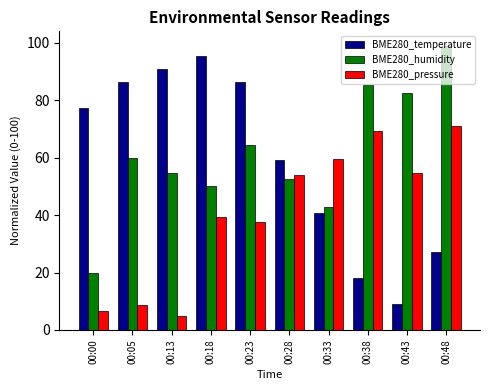

Where does the BME280_pressure series first go above 53?

00:28